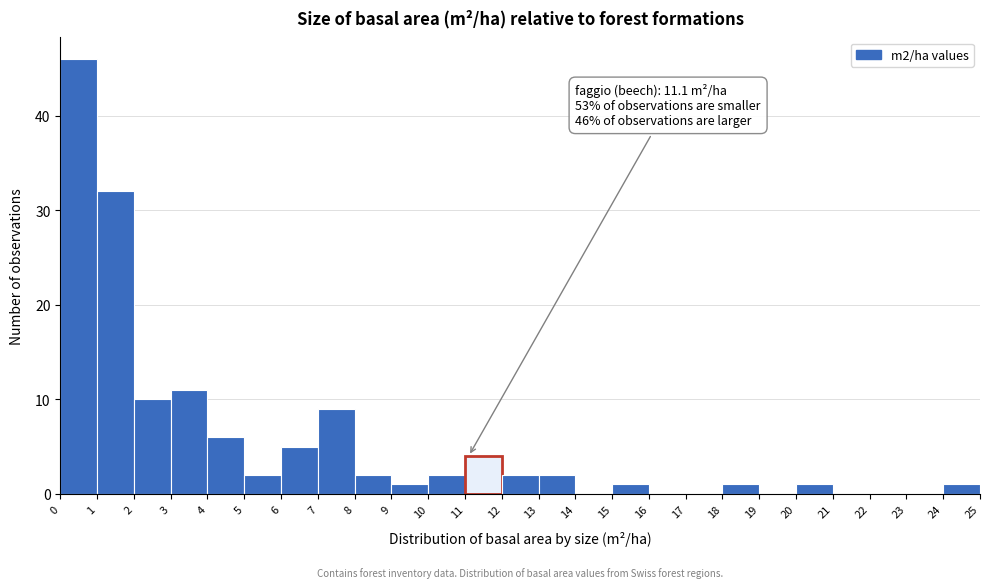

Over which range of the x-axis is the bar tallest?

0 to 1